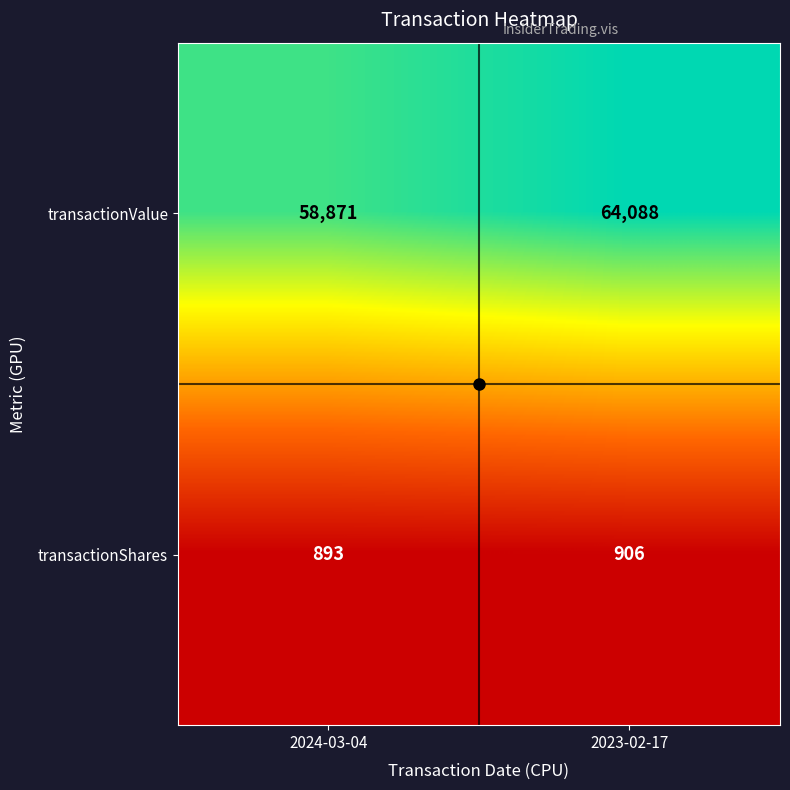

What is the total value across all series at 2024-03-04?

59764